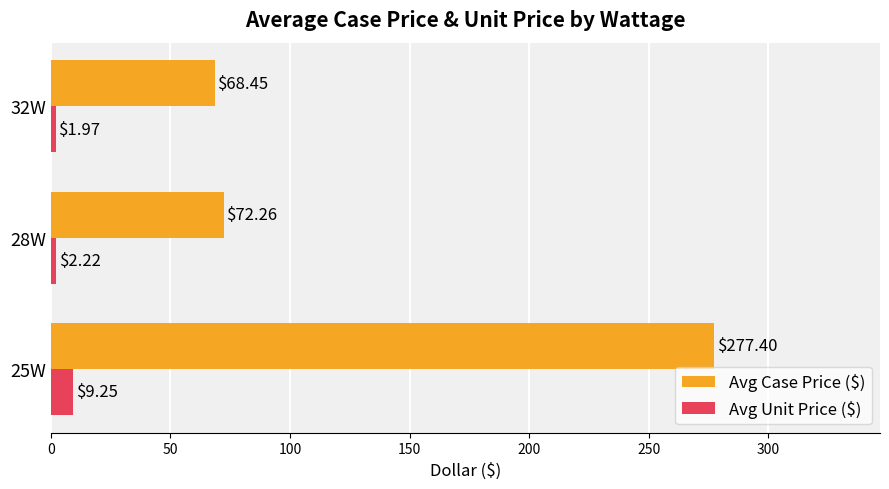

Which series has the widest spread of values?

Avg Case Price ($)